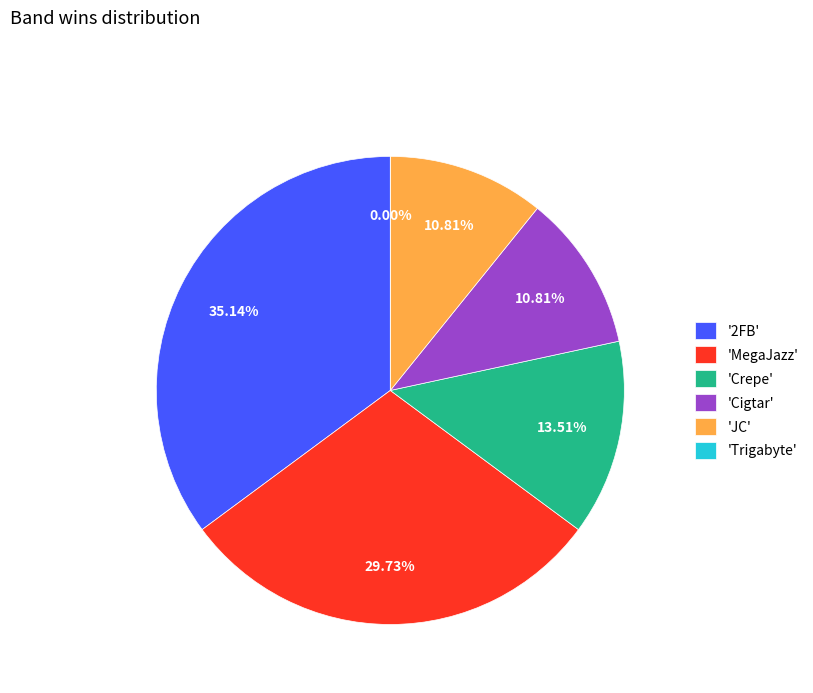

Is there a majority slice in this chart?

No